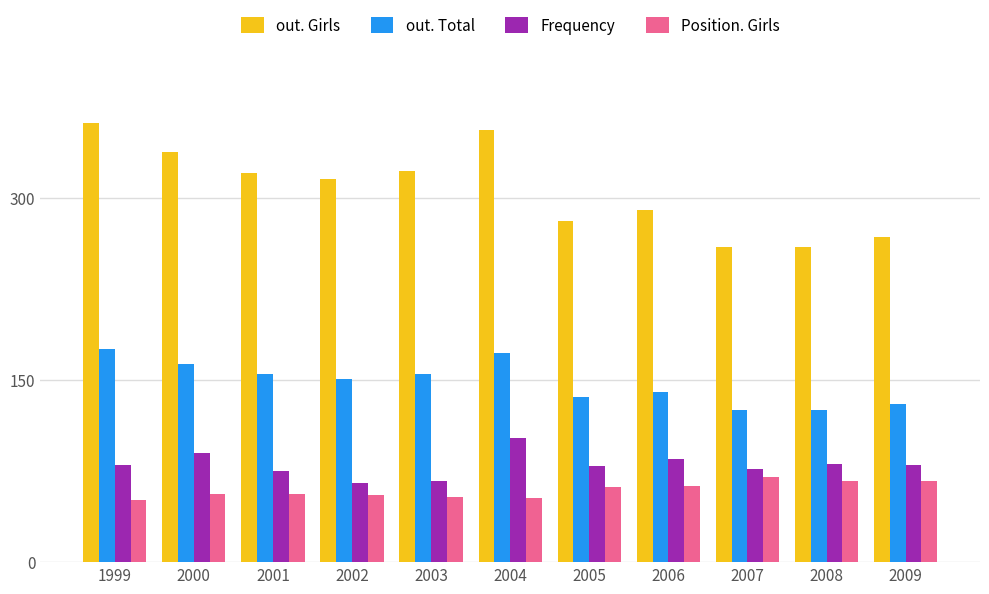

Which series changed the most between 2000 and 2004?

out. Girls